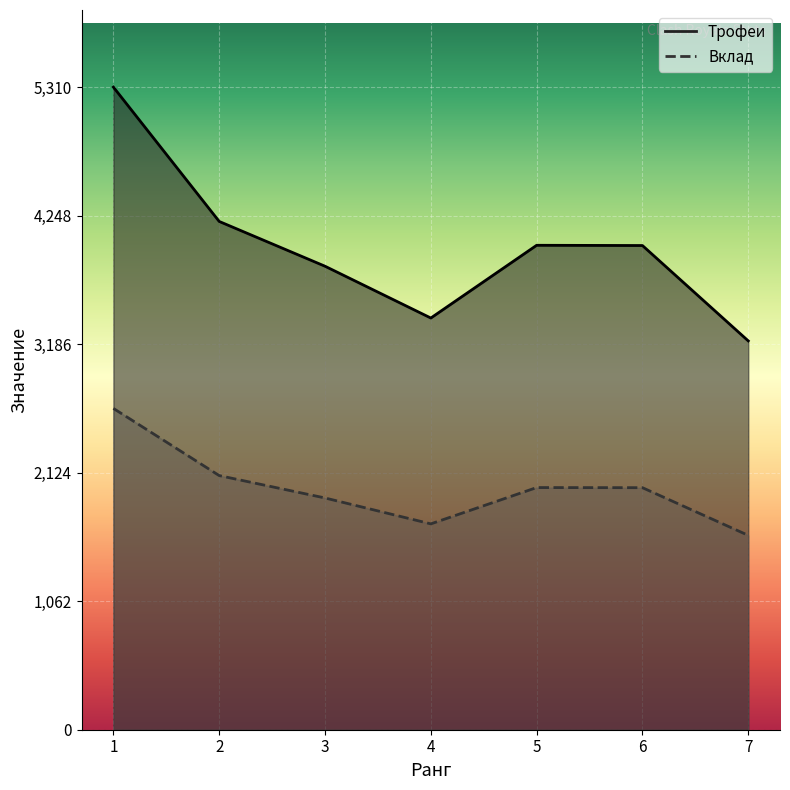

Does the chart display data point markers on the line(s)?

No